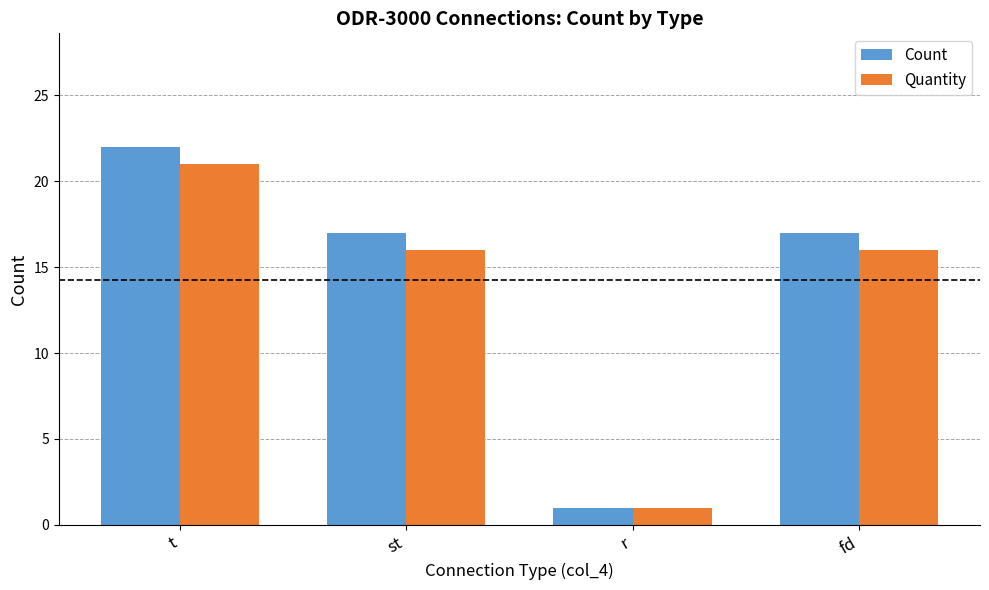

Read the Count value at fd.

17